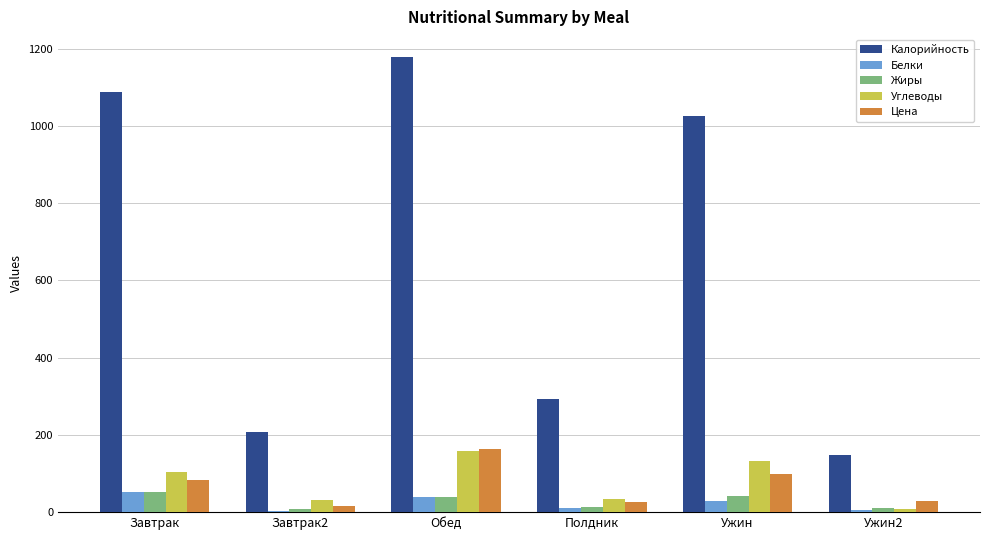

True or false: Углеводы has a value of 32.2 at Завтрак2.

True